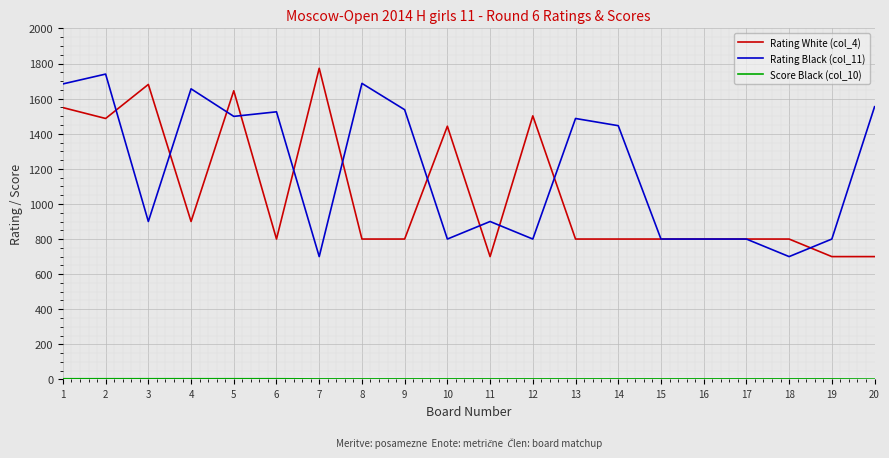

What is the maximum value shown in the chart?

1773